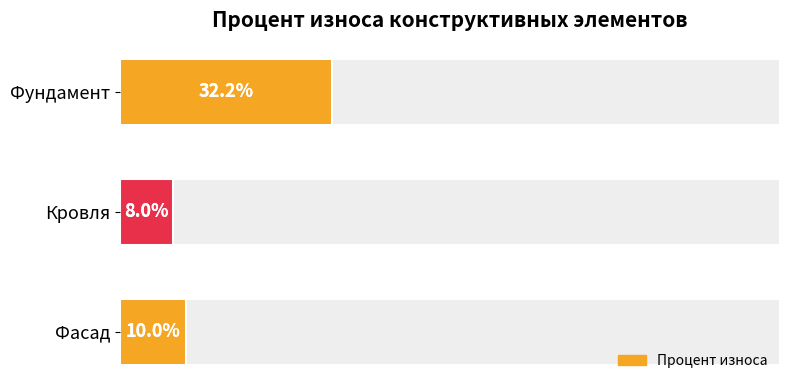

What is the value of the 2nd bar from the left?

8.0